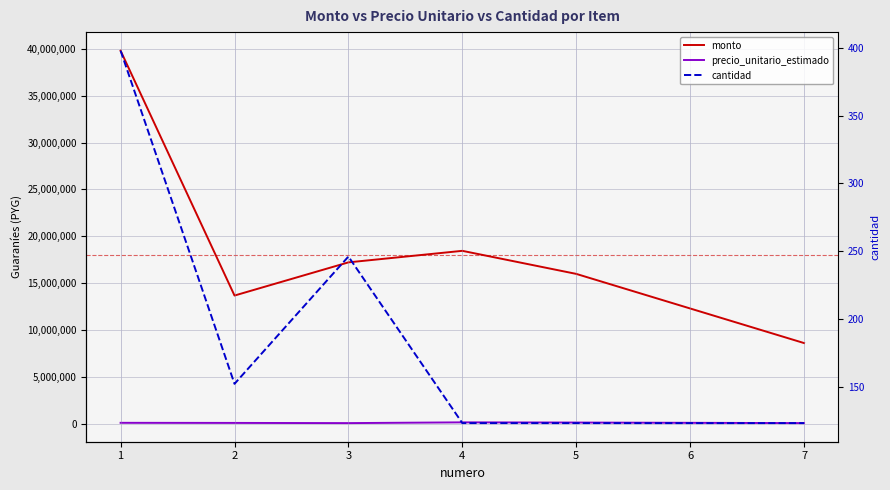

What is the minimum value shown in the chart?

123